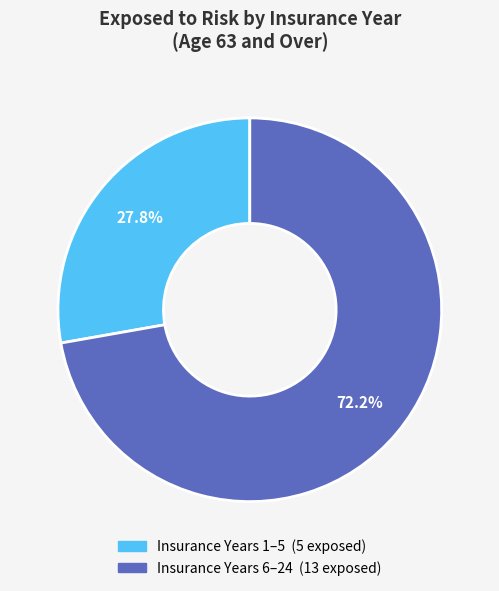

Is there a majority slice in this chart?

Yes